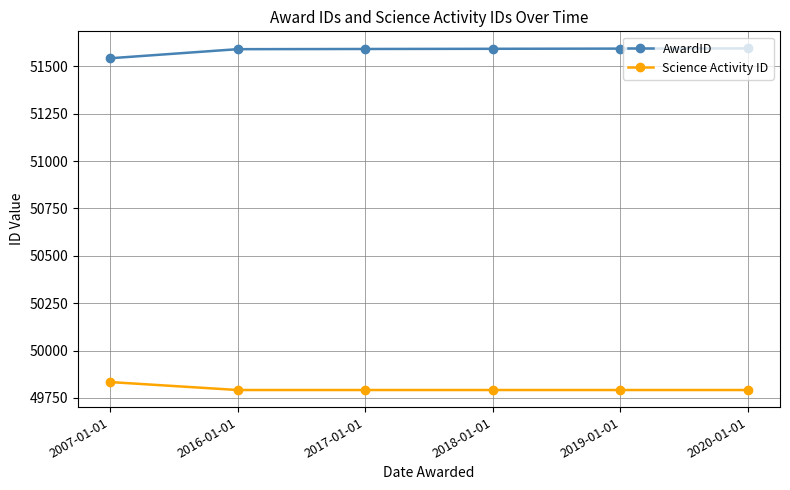

List the series in order of their overall mean, highest first.

AwardID, Science Activity ID